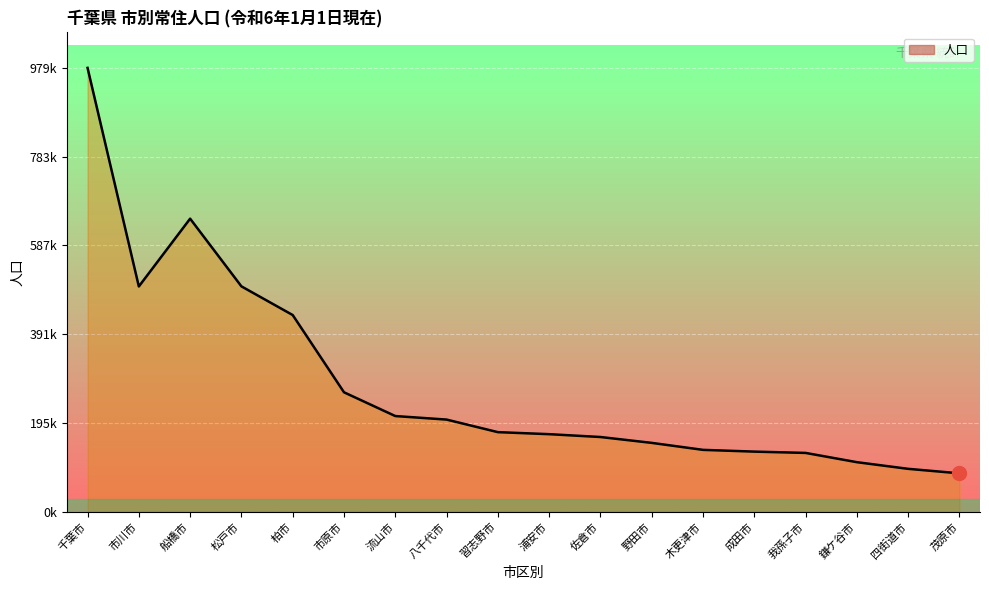

Where is the data nearest to the value 532440?

松戸市